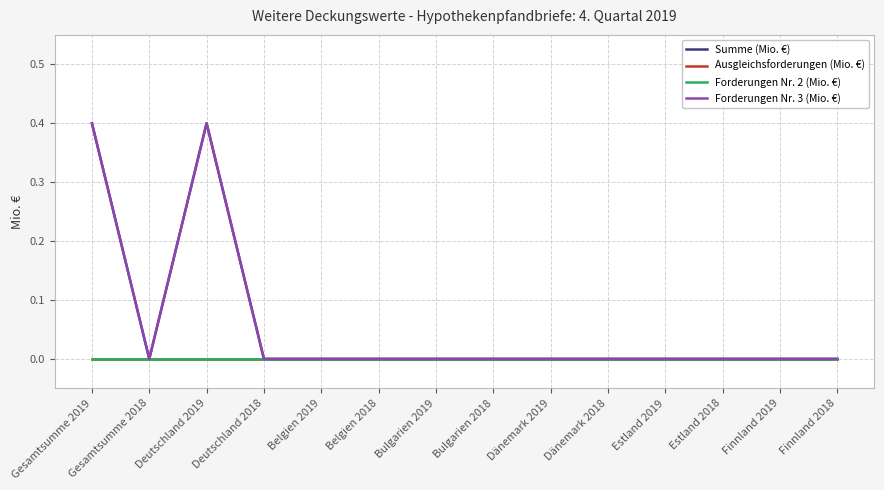

True or false: Summe (Mio. €) and Forderungen Nr. 3 (Mio. €) cross at least once.

False